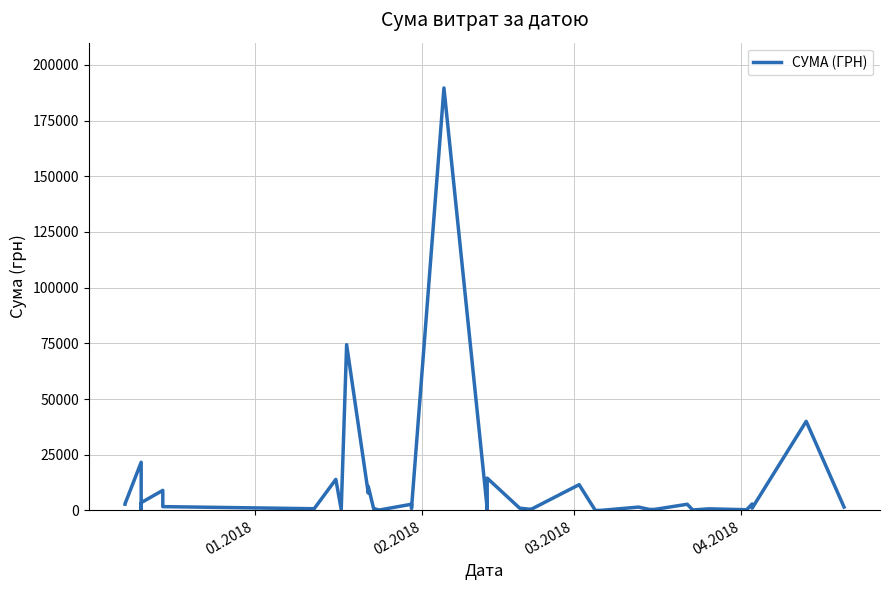

How many data points are less than 1495?

20